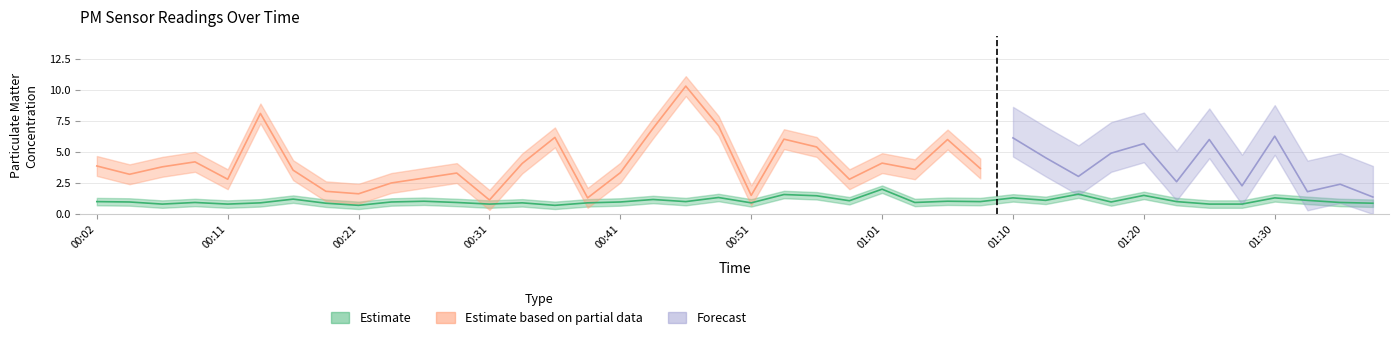

The chart shows a value of 0.4 at 01:03. True or false?

False